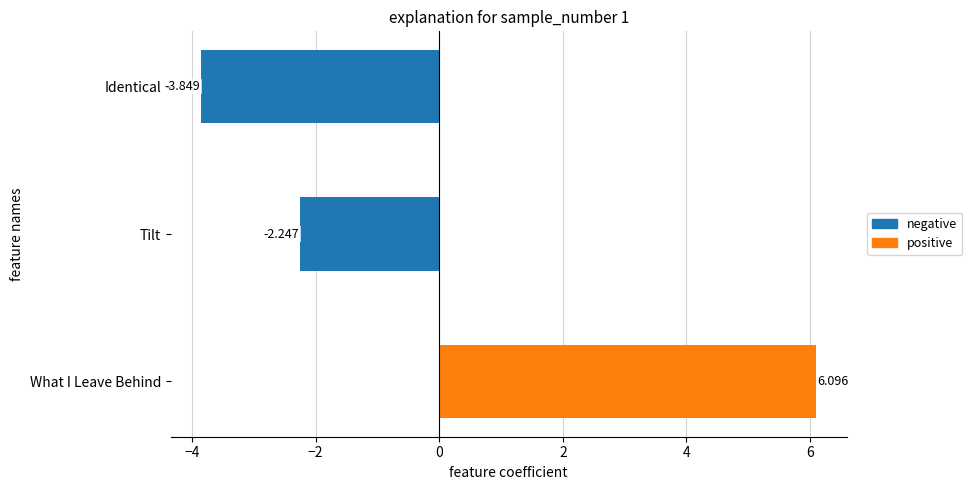

The value at What I Leave Behind is 6.1. True or false?

True